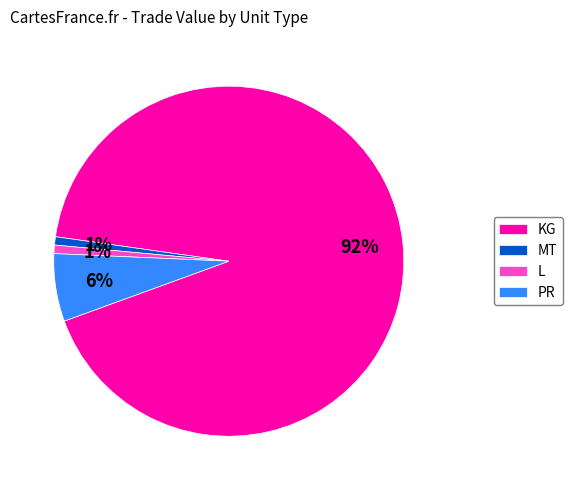

To the nearest percent, what percentage of the pie is KG?

92%